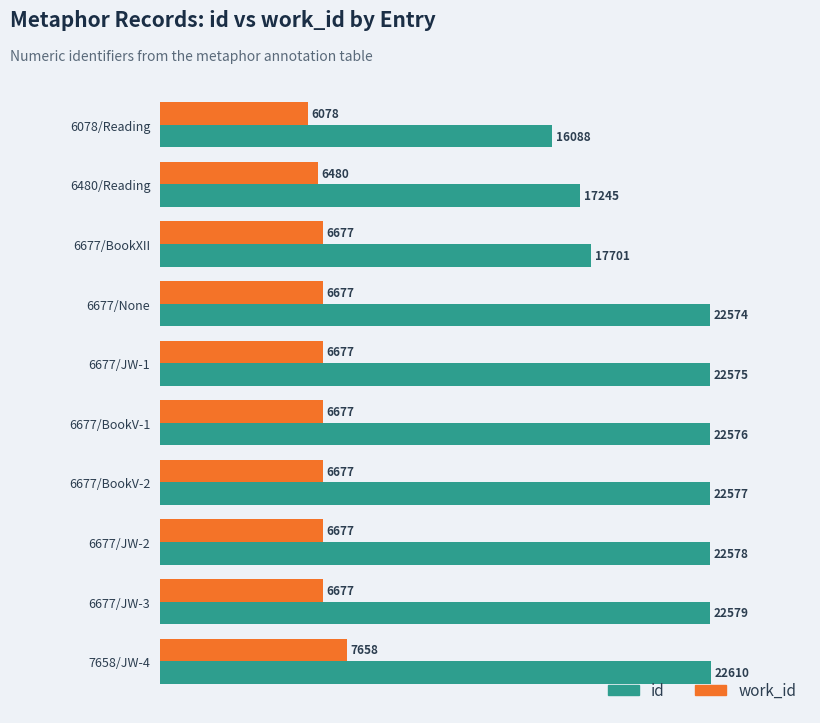

List the labels in order of id value, smallest first.

6078/Reading, 6480/Reading, 6677/BookXII, 6677/None, 6677/JW-1, 6677/BookV-1, 6677/BookV-2, 6677/JW-2, 6677/JW-3, 7658/JW-4